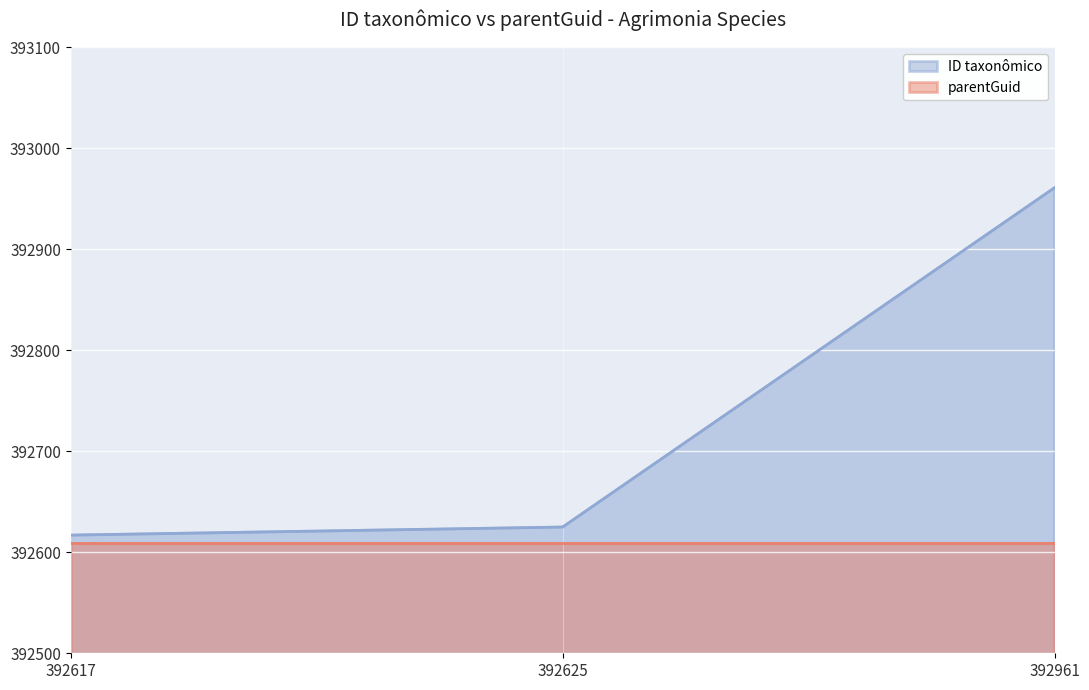

What is the difference between the maximum and minimum values?

344